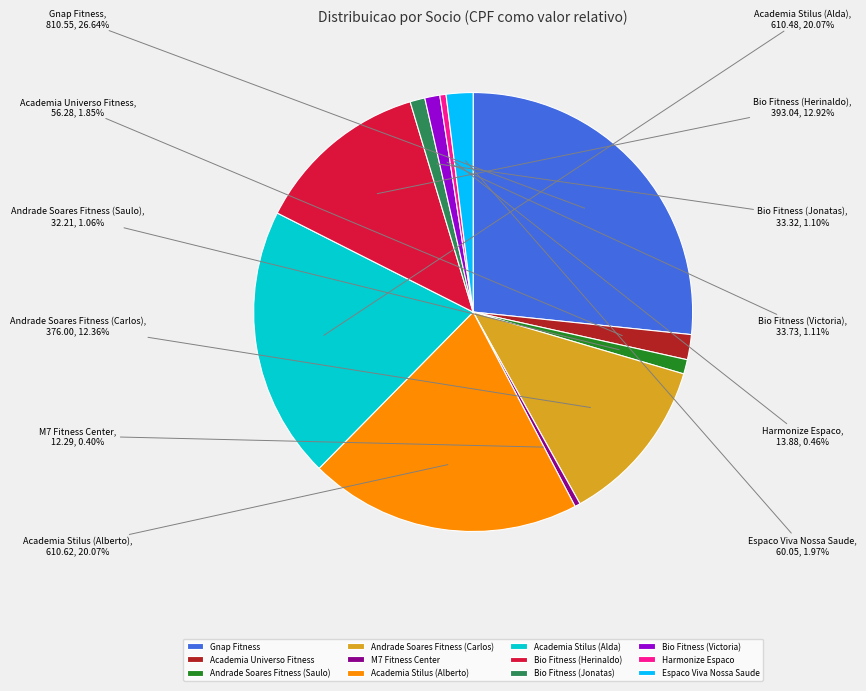

Count the number of slices in the pie.

12